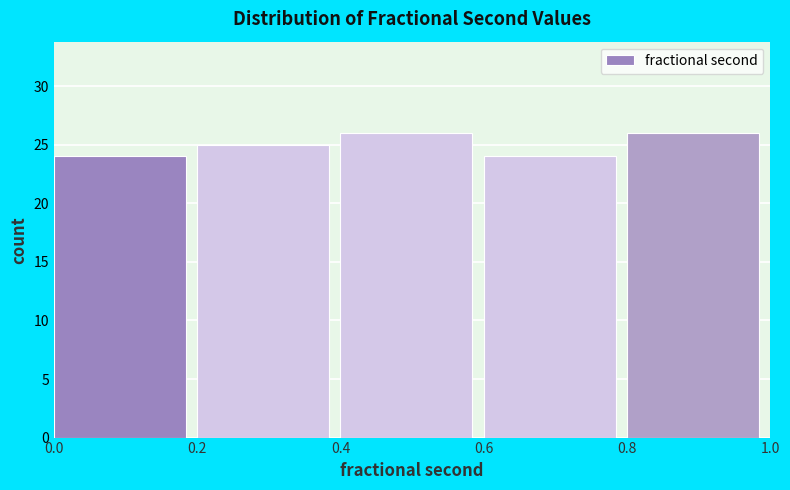

Reading left to right, list every bar in this chart as the range it spans on the x-axis followed by its height. The values are not printed on the chart, so give them approximately, as read against the axis.

0.0 to 0.2: 24
0.2 to 0.4: 25
0.4 to 0.6: 26
0.6 to 0.8: 24
0.8 to 1.0: 26